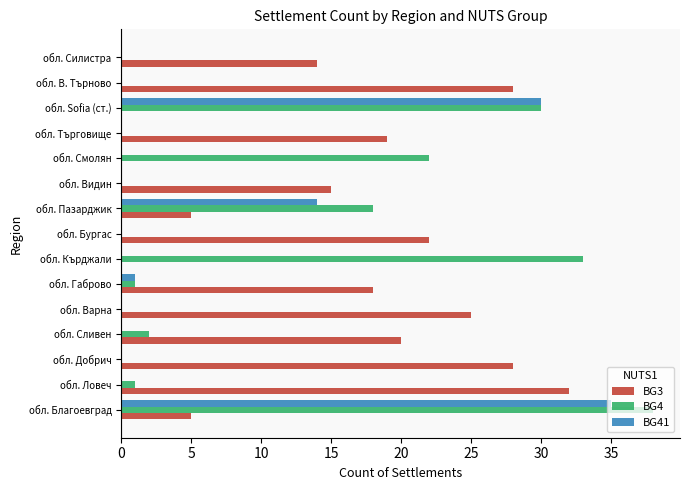

Is it true that BG3 equals 5 at обл. Пазарджик?

True